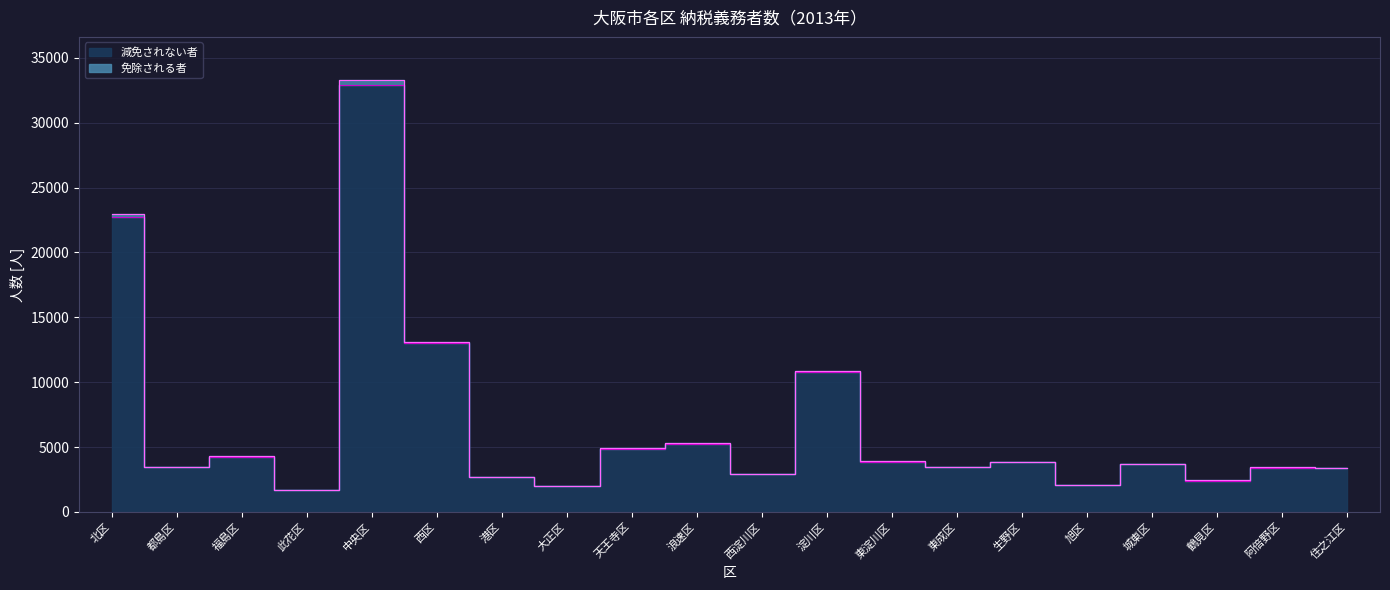

How many categories are shown in the chart?

20